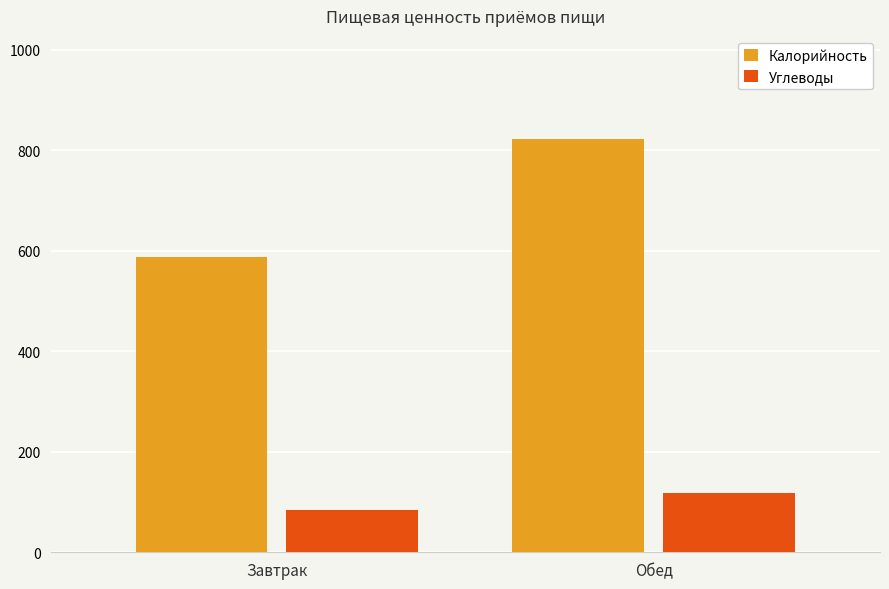

What position from the right is Обед?

1